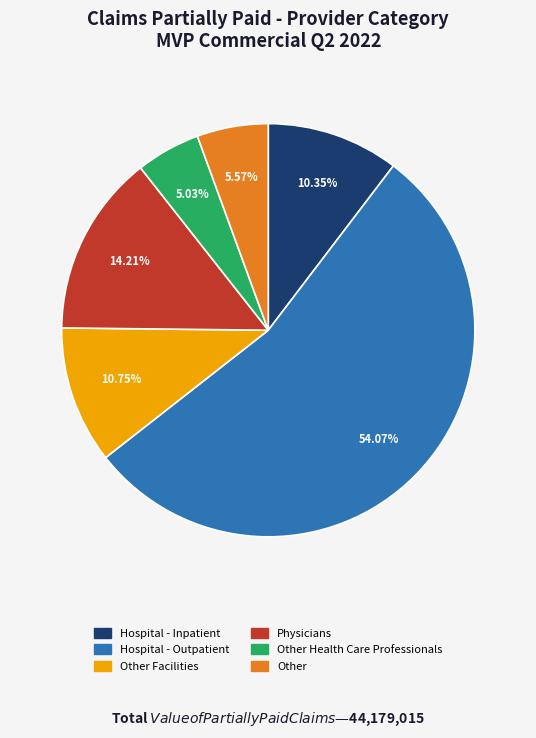

Is there a majority slice in this chart?

Yes